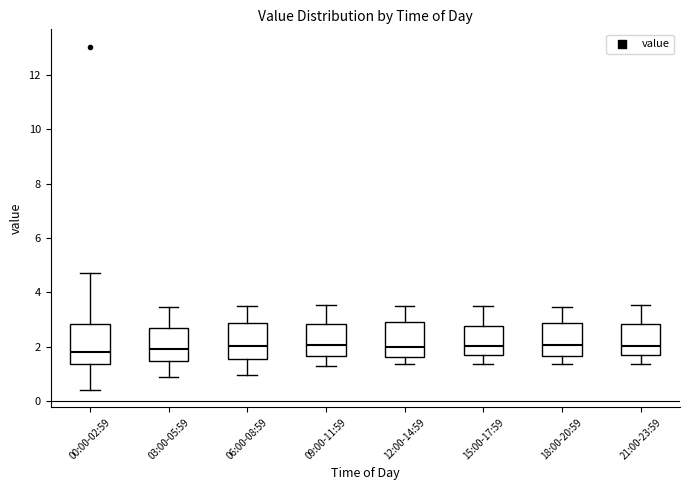

Reading left to right, transcribe this box plot: for each box, give where its median line is, the range the box spans, and where its two whiskers end, as read against the y-axis. The values are not printed on the chart, so give them approximately, as read against the axis.

00:00-02:59: median 1.8, box 1.4 to 2.8, whiskers 0.4 to 4.8
03:00-05:59: median 2.0, box 1.4 to 2.6, whiskers 1.0 to 3.4
06:00-08:59: median 2.0, box 1.6 to 2.8, whiskers 1.0 to 3.6
09:00-11:59: median 2.0, box 1.6 to 2.8, whiskers 1.4 to 3.6
12:00-14:59: median 2.0, box 1.6 to 3.0, whiskers 1.4 to 3.6
15:00-17:59: median 2.0, box 1.6 to 2.8, whiskers 1.4 to 3.6
18:00-20:59: median 2.0, box 1.6 to 2.8, whiskers 1.4 to 3.4
21:00-23:59: median 2.0, box 1.6 to 2.8, whiskers 1.4 to 3.6